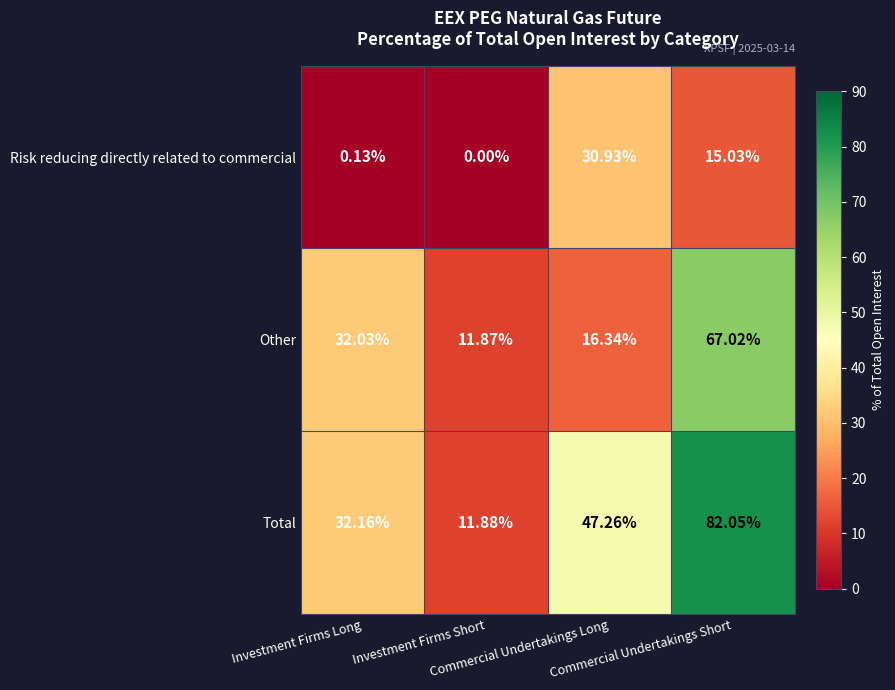

Which series has the widest spread of values?

Total